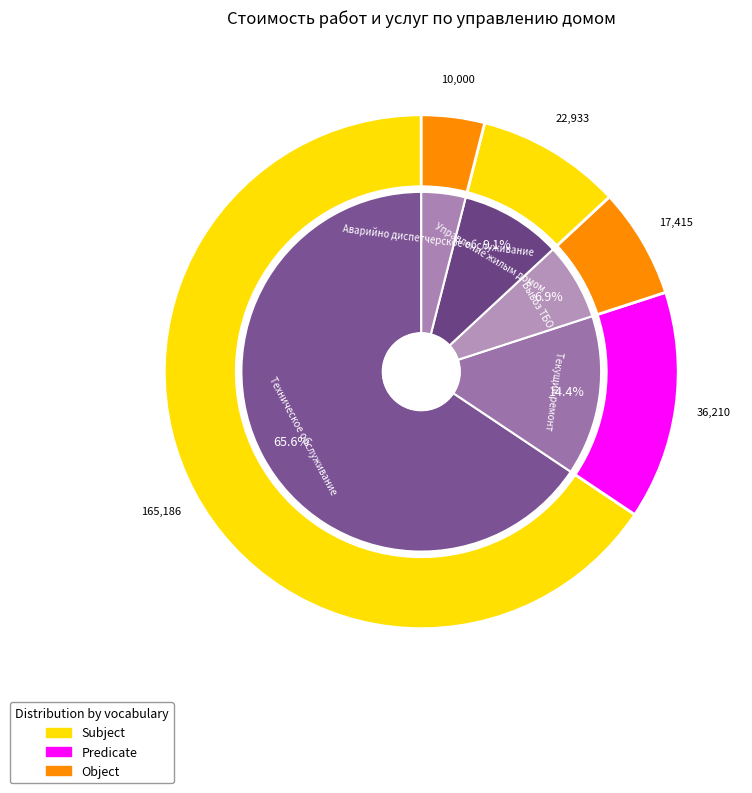

What percentage do Управление жилым домом and Текущий ремонт together represent?

23.5%